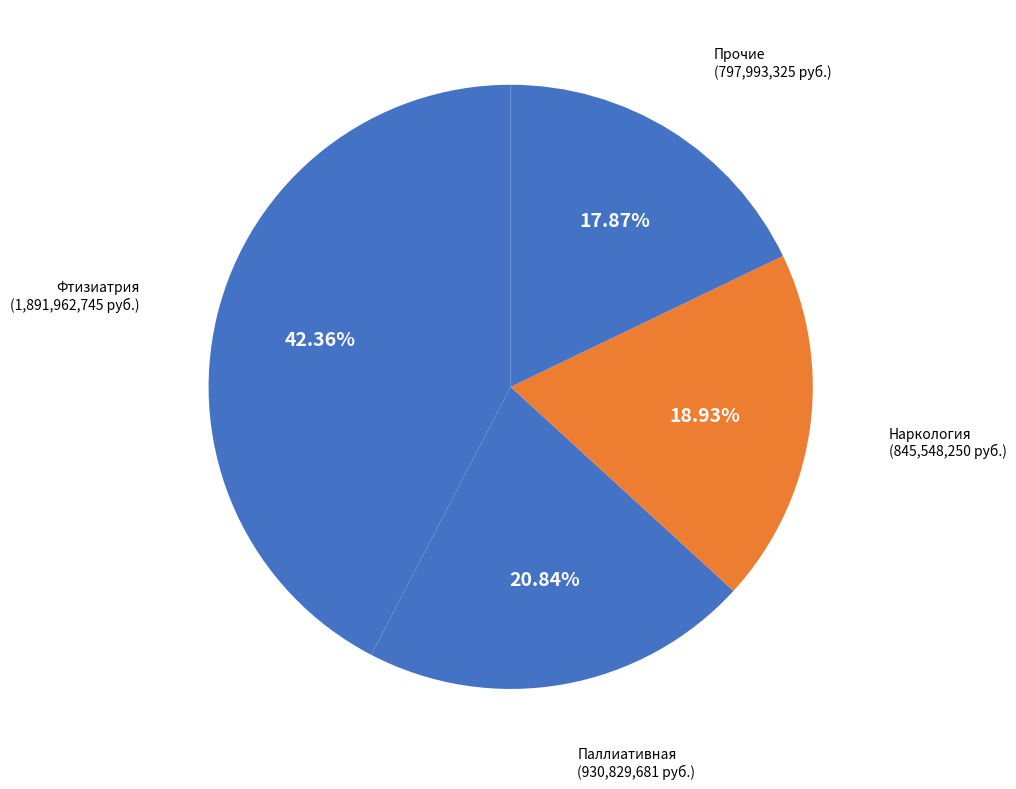

Is there any slice that represents more than half of the pie?

No